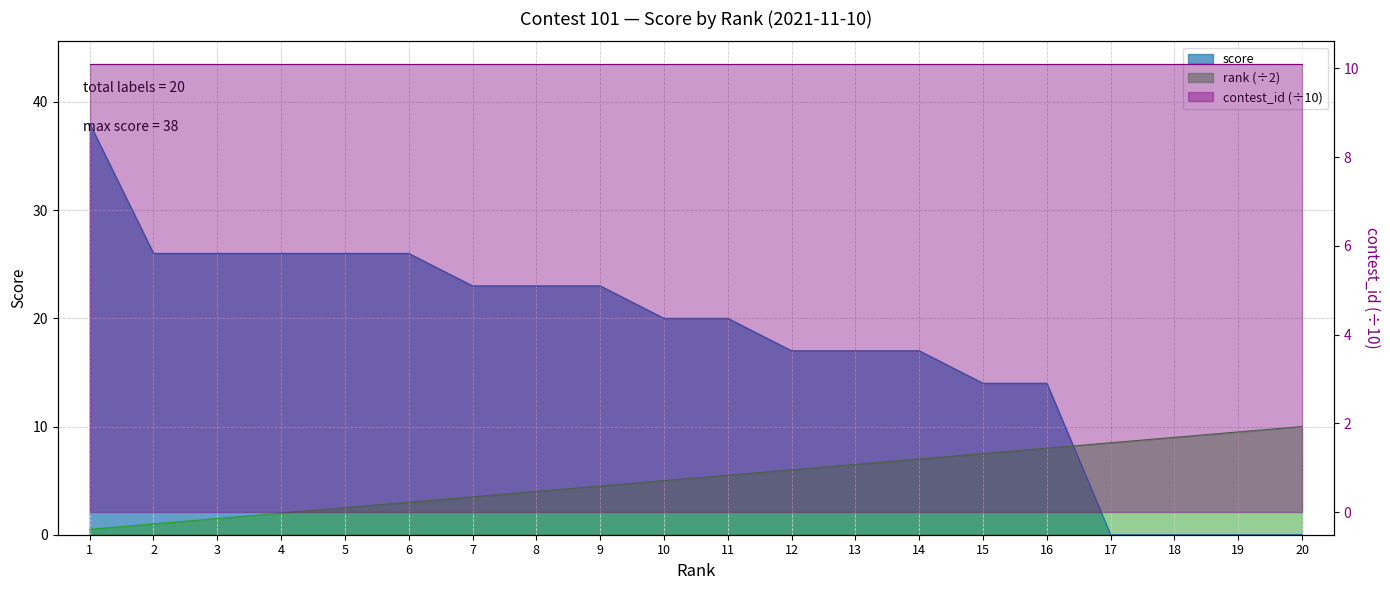

True or false: rank has a value of 5.5 at 11.

True